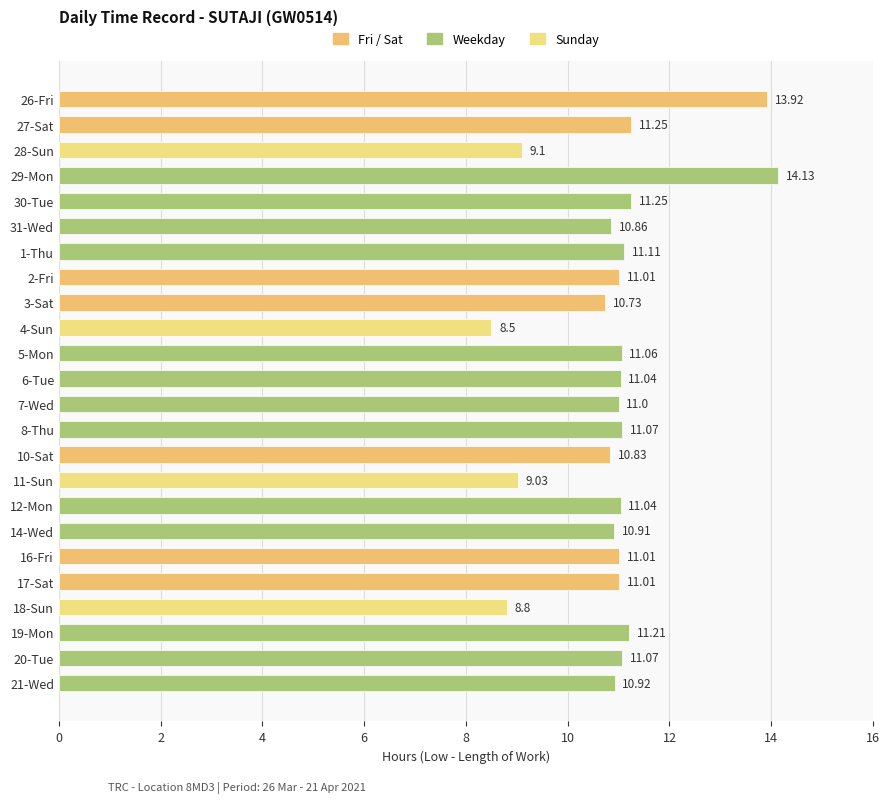

Which has a higher value, 18-Sun or 3-Sat?

3-Sat